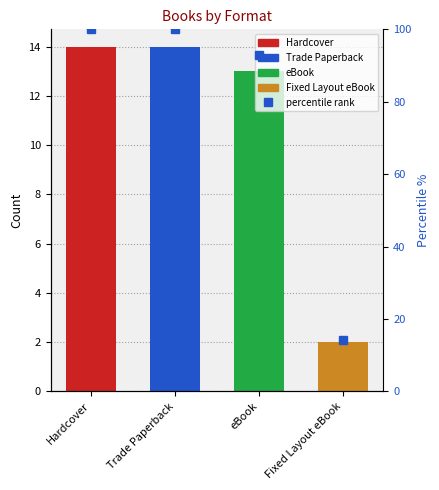

Reading right to left, transcribe all the data shown in this chart.

14.3	92.9	100.0	100.0